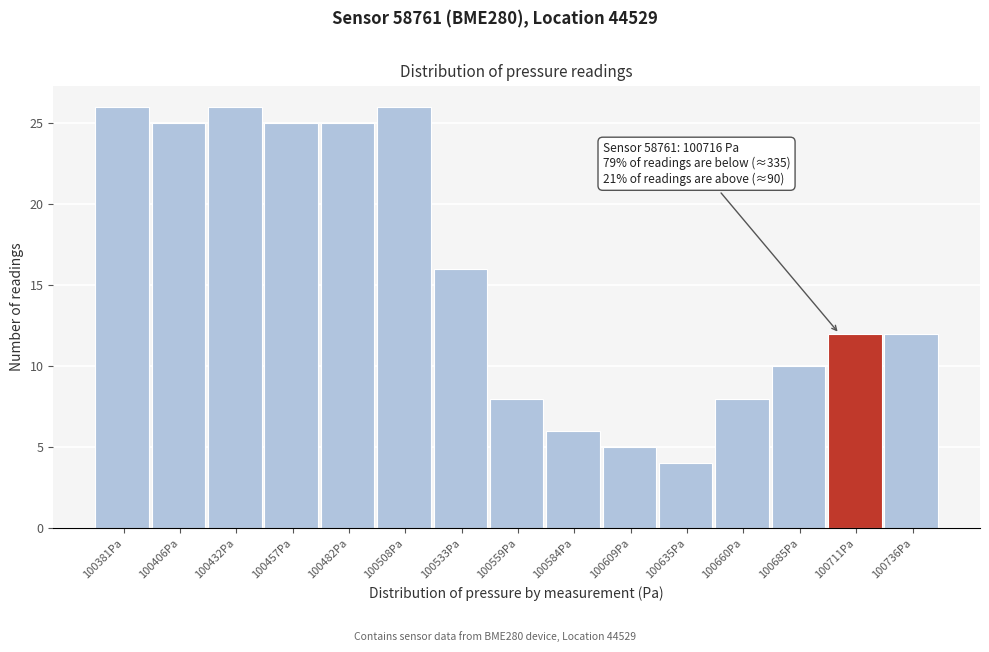

Reading right to left, list all the values displayed in this chart.

100736Pa=12	100711Pa=12	100685Pa=10	100660Pa=8	100635Pa=4	100609Pa=5	100584Pa=6	100559Pa=8	100533Pa=16	100508Pa=26	100482Pa=25	100457Pa=25	100432Pa=26	100406Pa=25	100381Pa=26